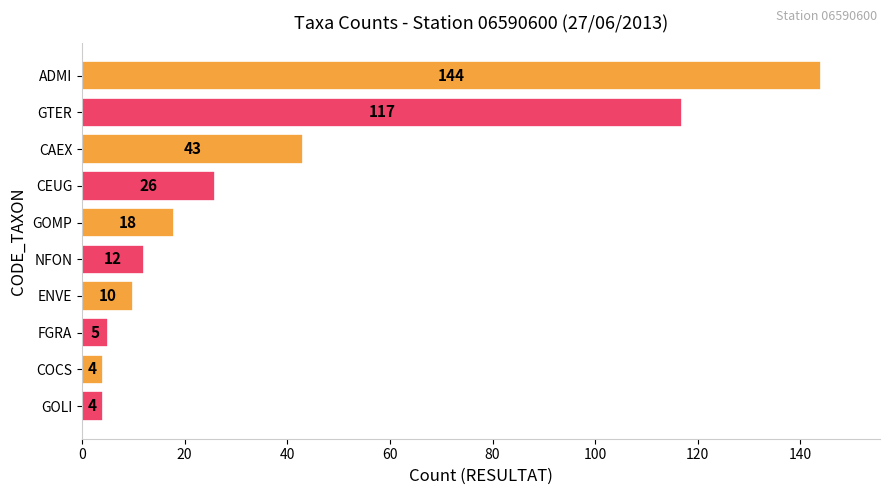

Reading top to bottom, extract all data points from this chart.

144	117	43	26	18	12	10	5	4	4